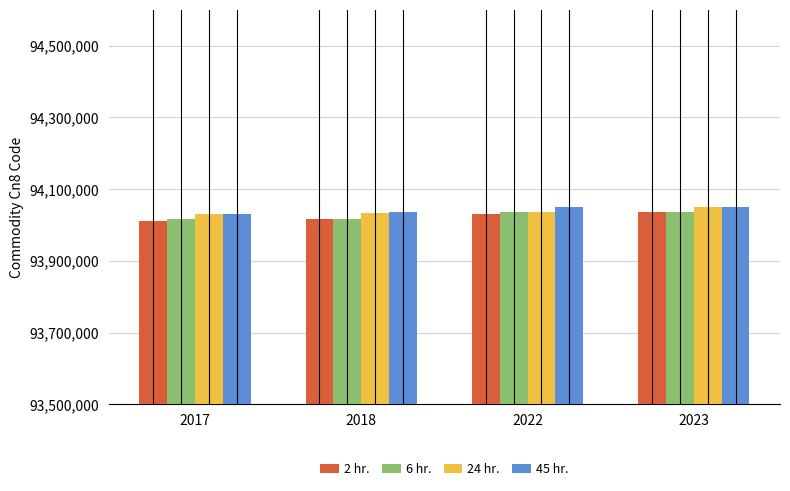

What is the difference between the highest and lowest values at 2022?

19110